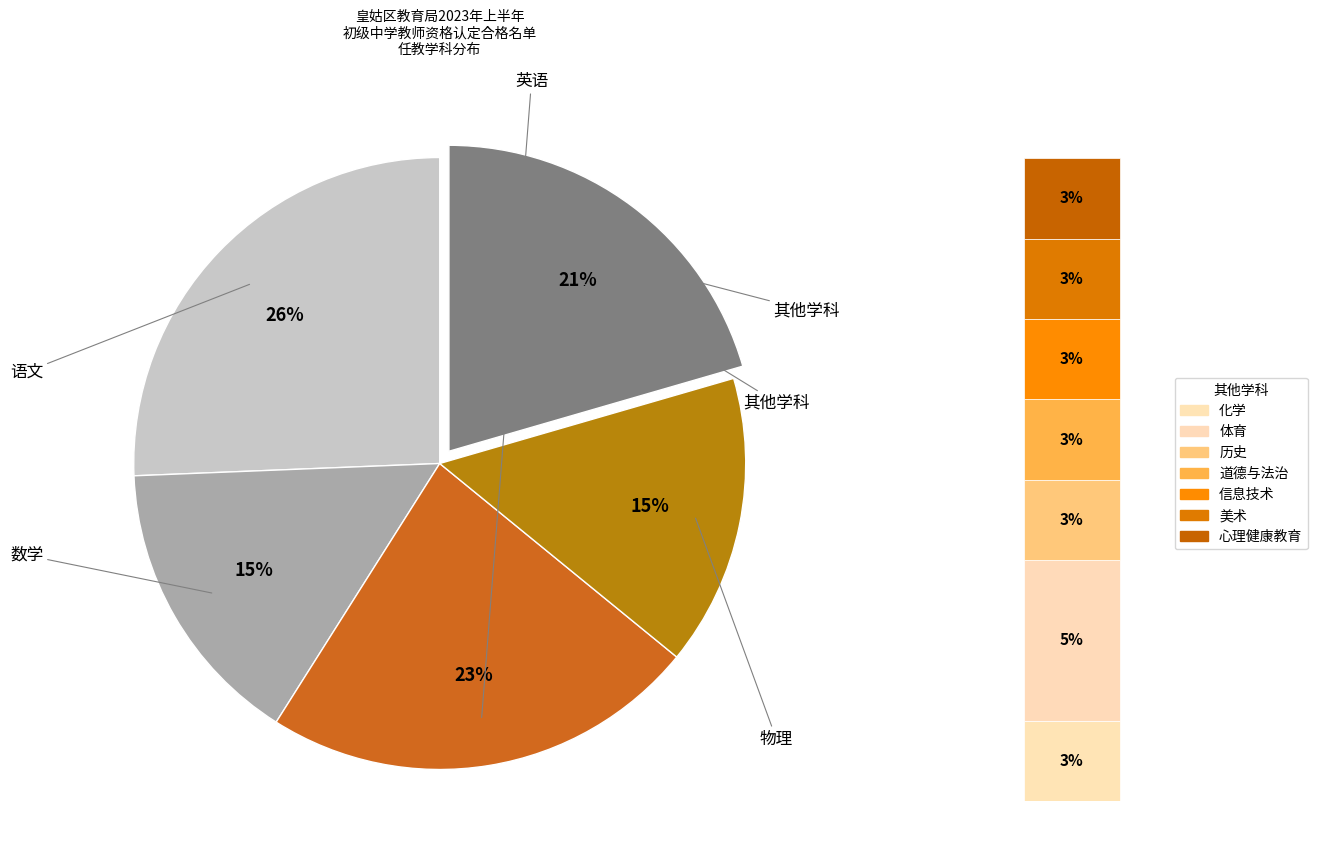

To the nearest percent, what is the difference between the largest and smallest slice percentages?

22%